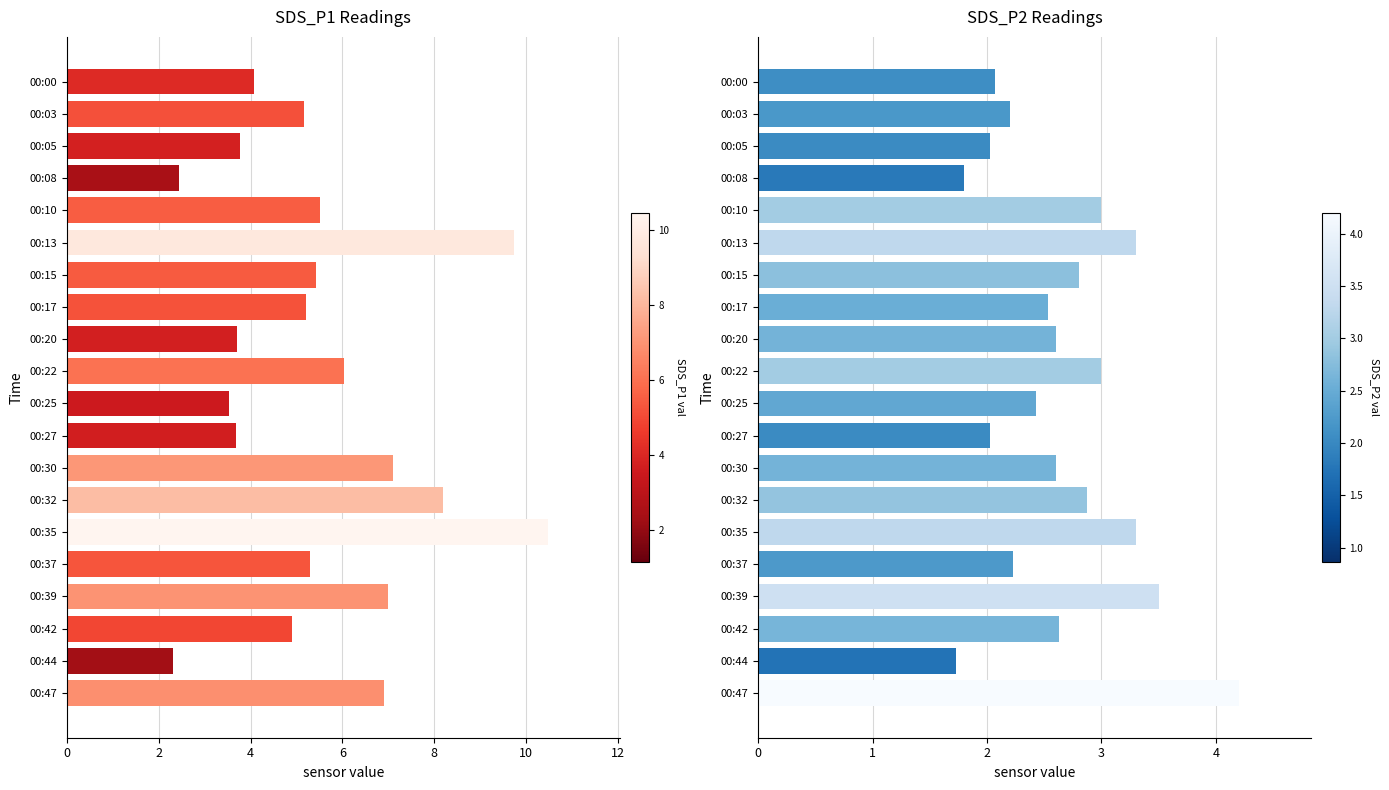

What is the value of the SDS_P2 bar at the 8th from the left?

2.5